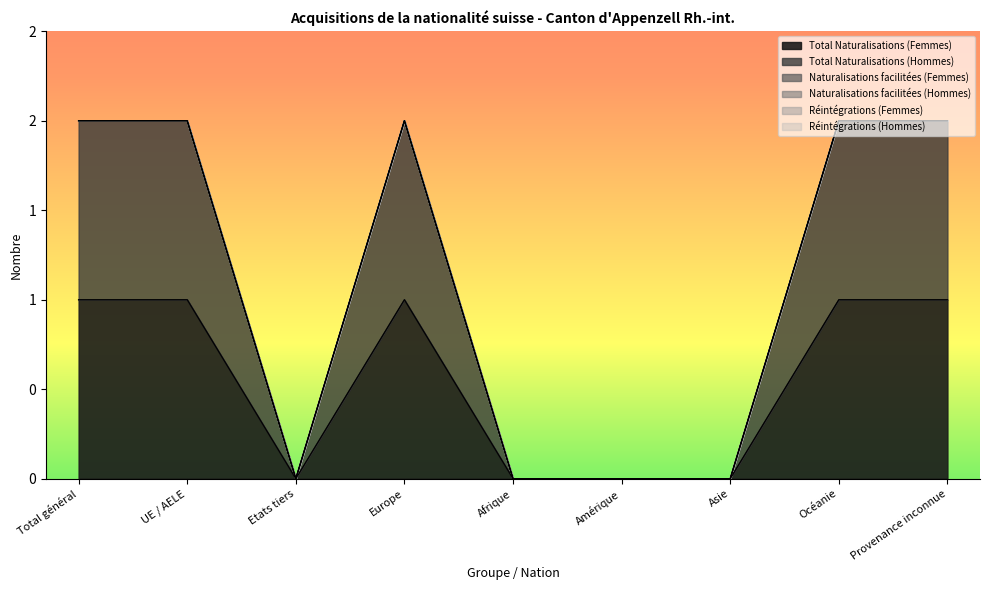

Reading left to right, what are all the values shown in this chart?

Total Naturalisations (Femmes): 1	1	0	1	0	0	0	1	1
Total Naturalisations (Hommes): 1	1	0	1	0	0	0	1	1
Naturalisations facilitées (Femmes): 0	0	0	0	0	0	0	0	0
Naturalisations facilitées (Hommes): 0	0	0	0	0	0	0	0	0
Réintégrations (Femmes): 0	0	0	0	0	0	0	0	0
Réintégrations (Hommes): 0	0	0	0	0	0	0	0	0